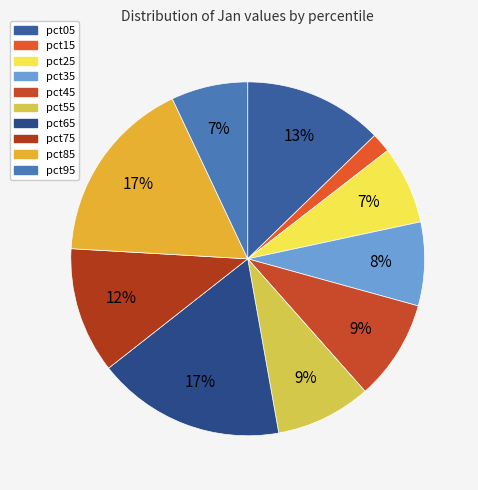

To the nearest percent, what percentage of the pie is pct15?

2%